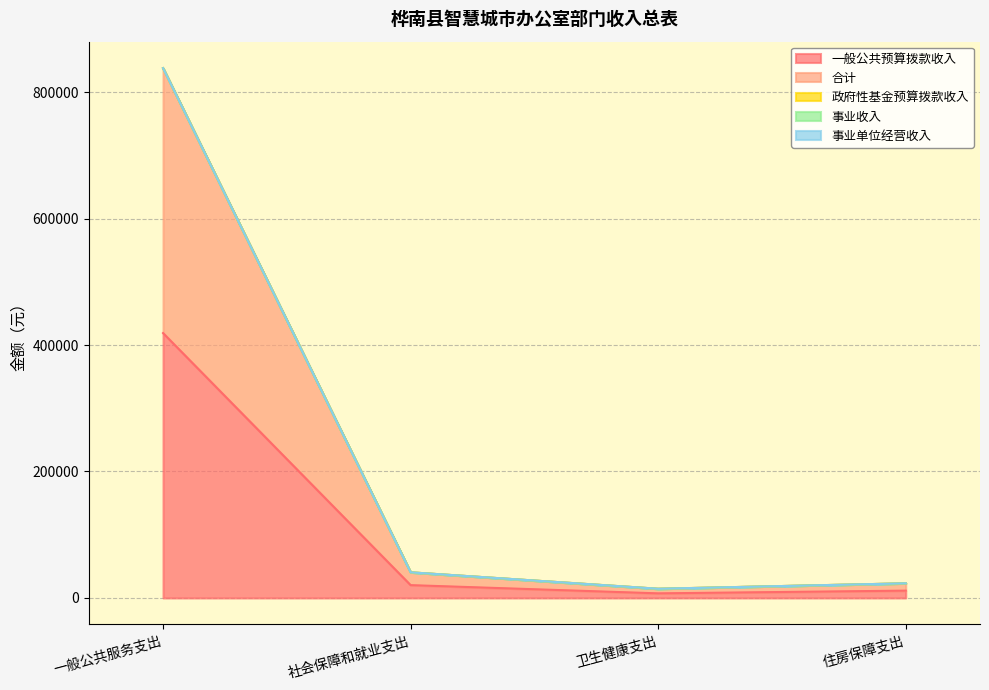

What is the spread (max minus min) of values at 一般公共服务支出?

418960.0